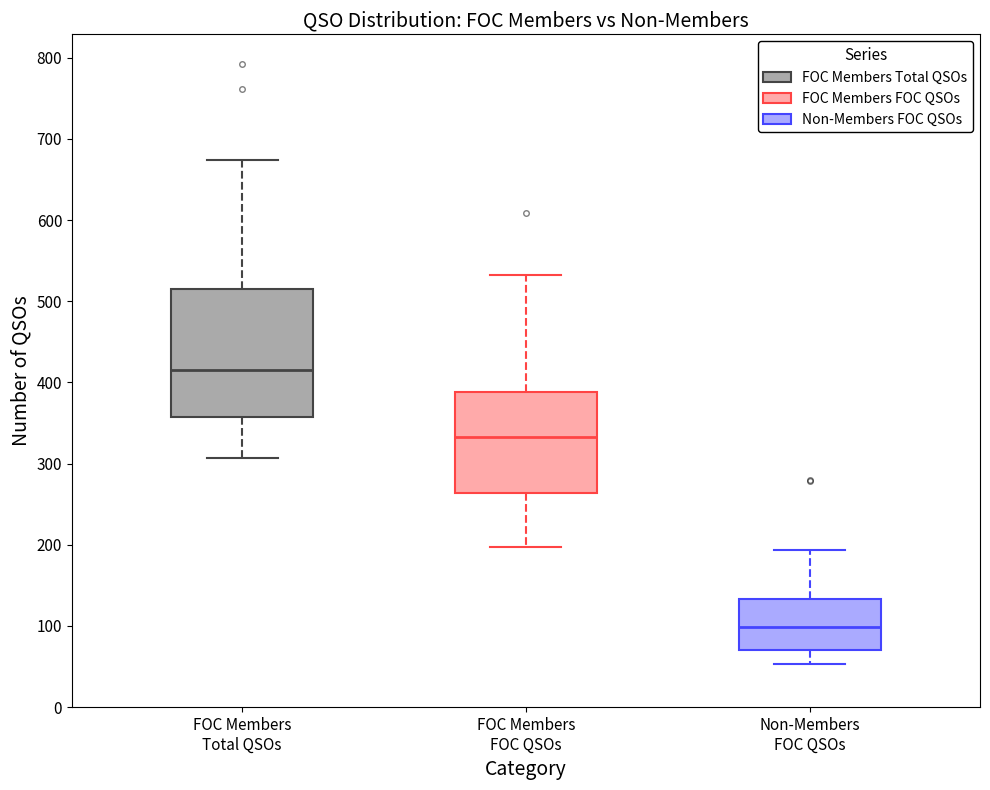

Reading left to right, transcribe this box plot: for each box, give where its median line is, the range the box spans, and where its two whiskers end, as read against the y-axis. The values are not printed on the chart, so give them approximately, as read against the axis.

FOC Members Total QSOs: median 420, box 360 to 520, whiskers 310 to 670
FOC Members FOC QSOs: median 330, box 260 to 390, whiskers 200 to 530
Non-Members FOC QSOs: median 100, box 70 to 130, whiskers 50 to 190